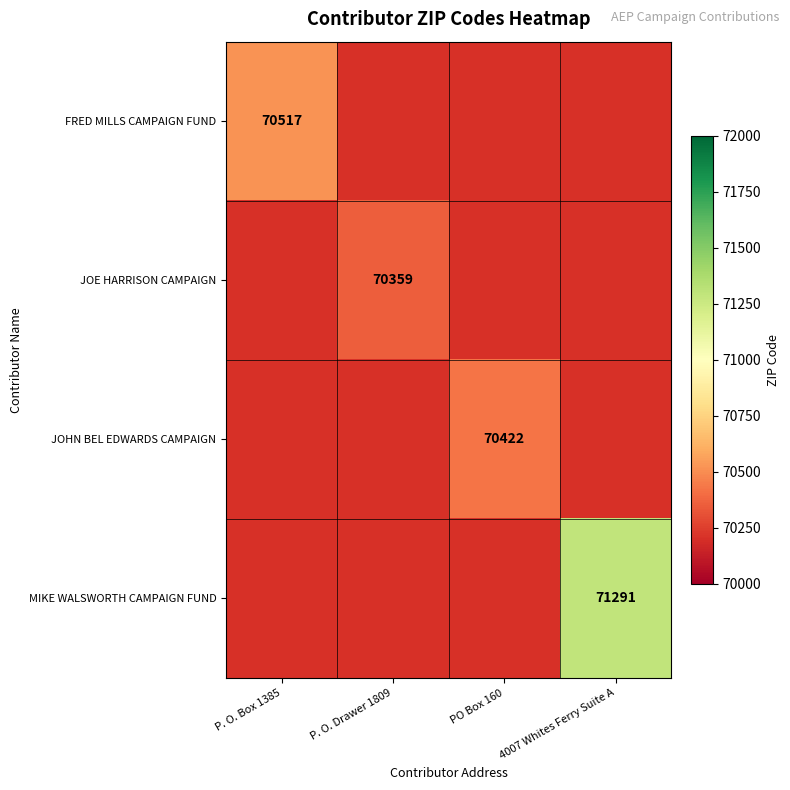

Which label corresponds to the smallest value in the chart?

P. O. Drawer 1809